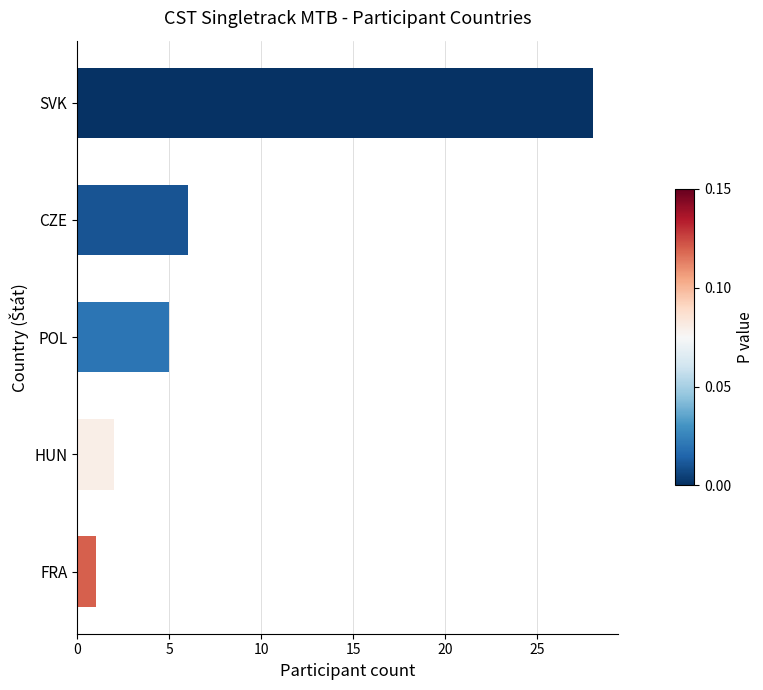

What is the change in value from SVK to FRA?

-27